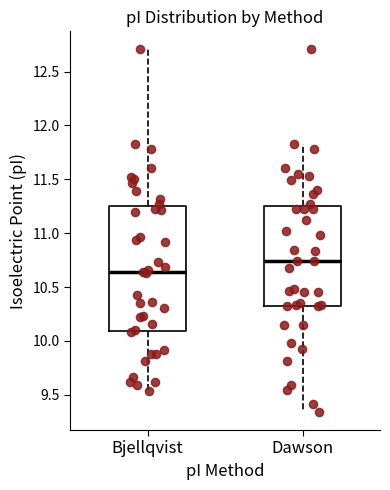

Which box is the tallest, from its lower edge to its upper edge?

Bjellqvist